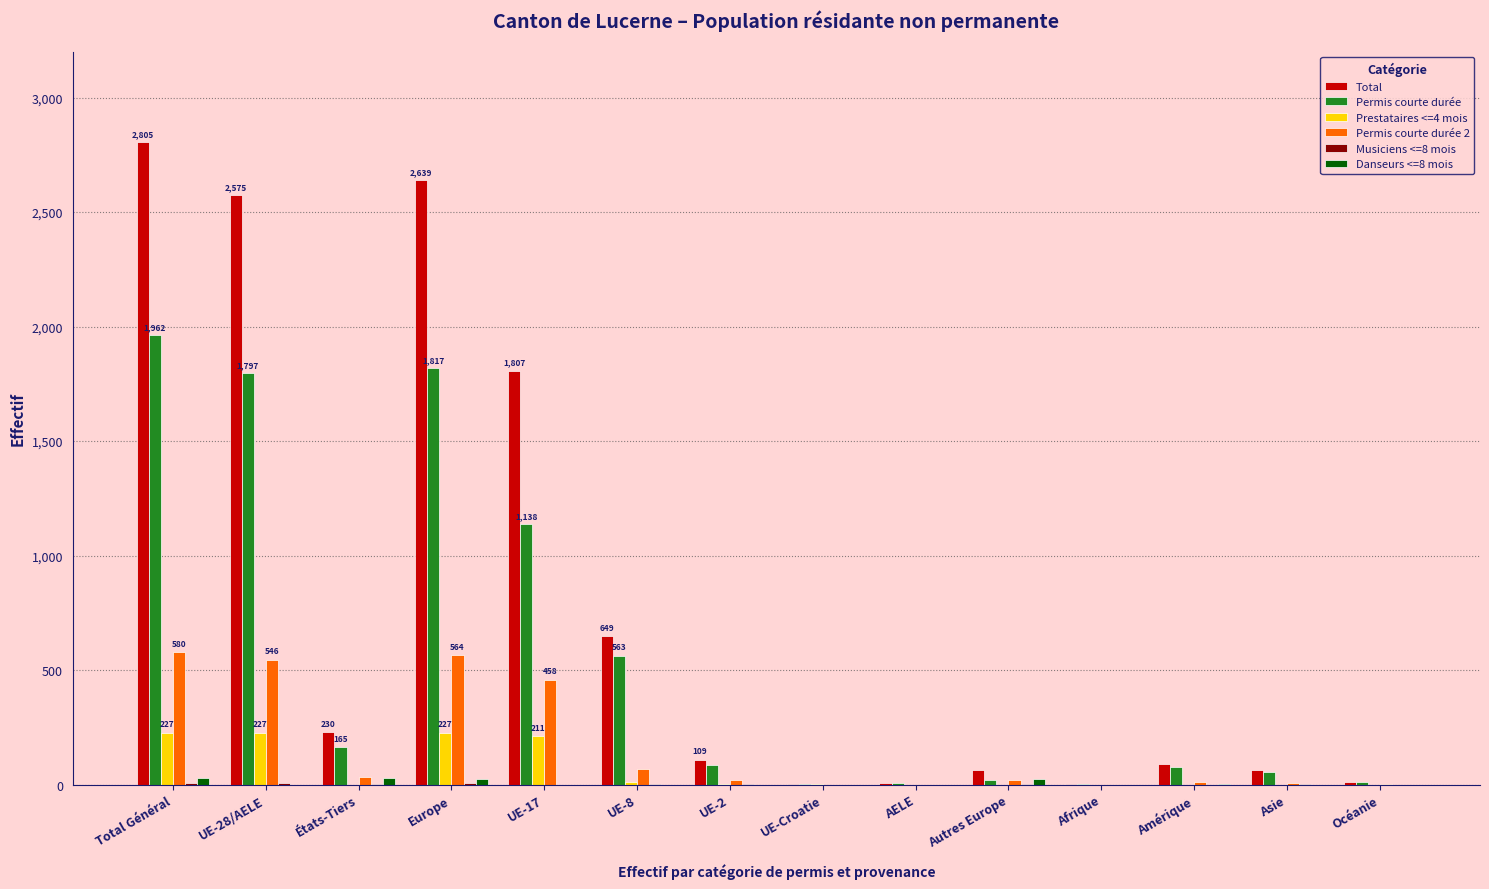

Which series changed the most between Europe and UE-8?

Total